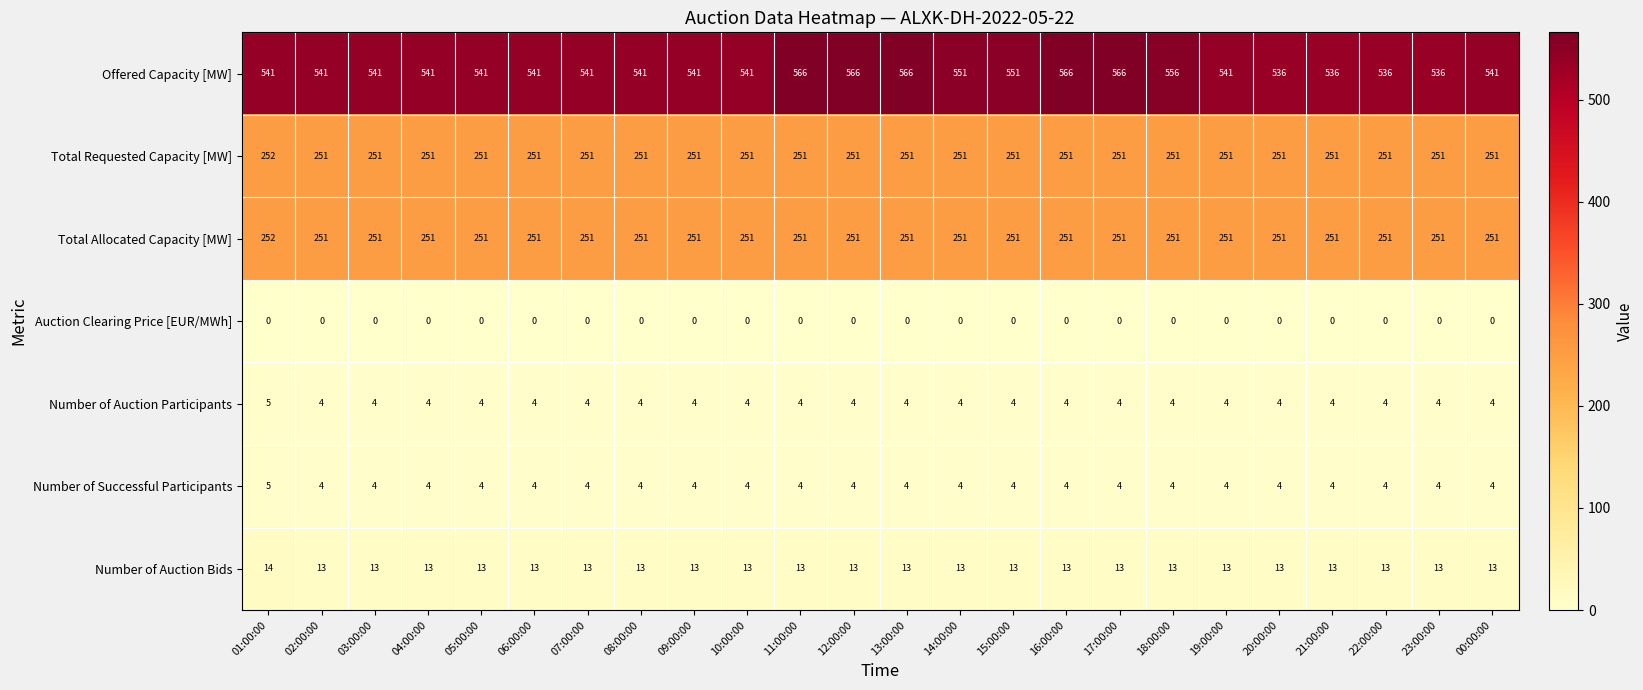

What is the approximate value of Number of Successful Participants at 22:00:00?

4